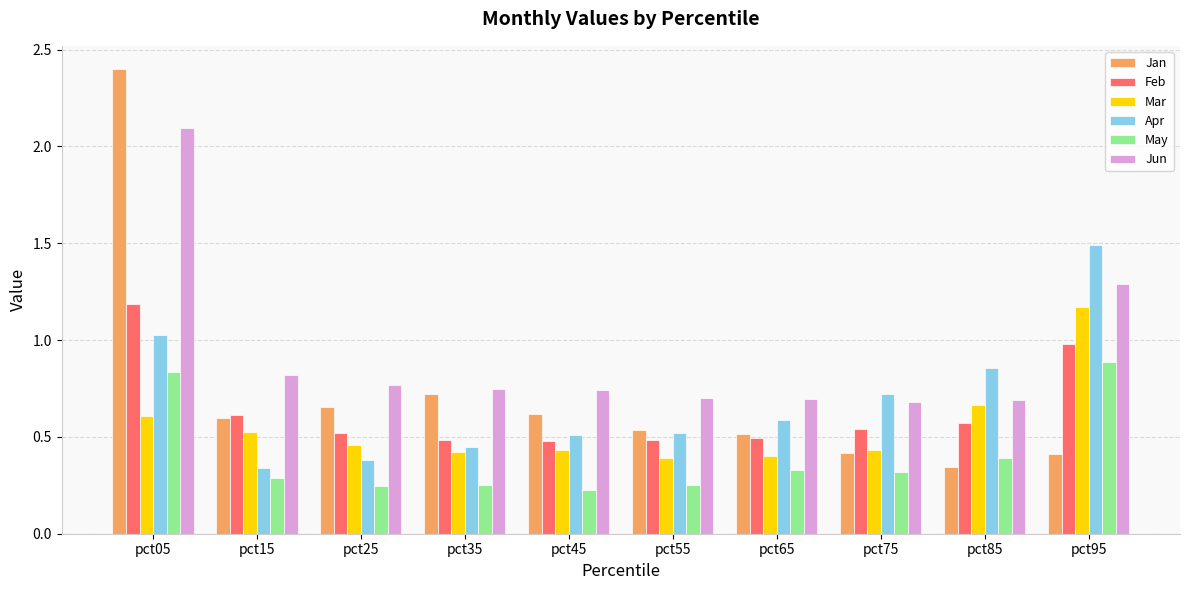

What is the difference between the Jun values at pct05 and pct55?

1.4